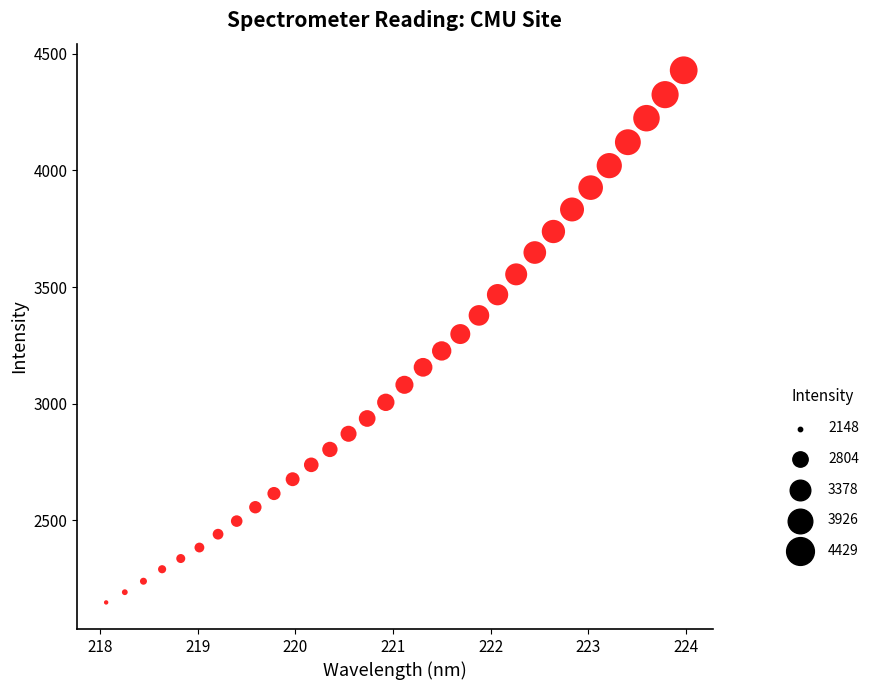

What is the range of X values (max minus min)?

5.9